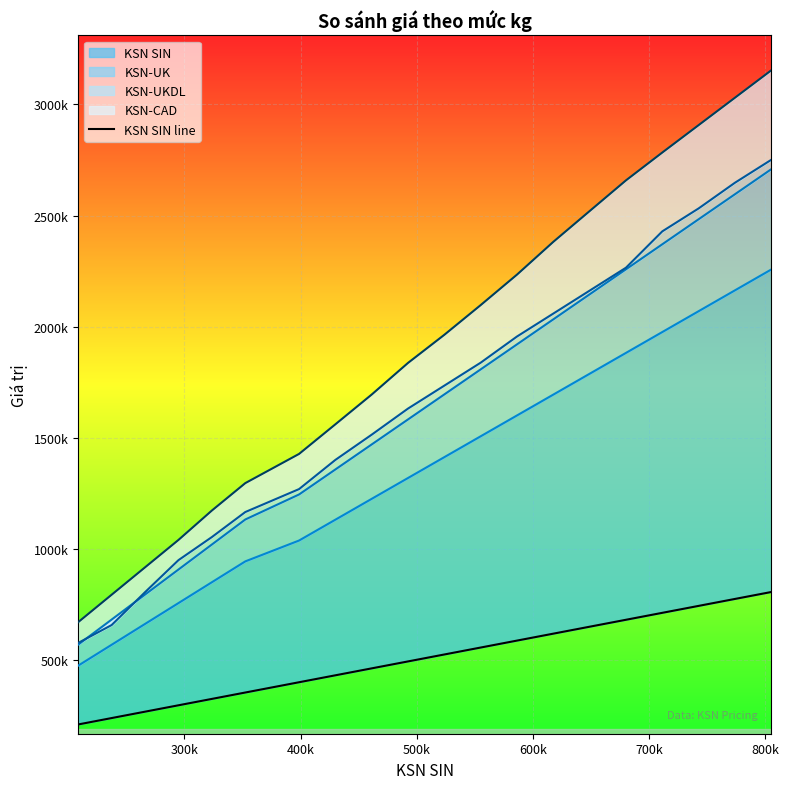

True or false: KSN-UK line and KSN-UKDL line cross at least once.

False